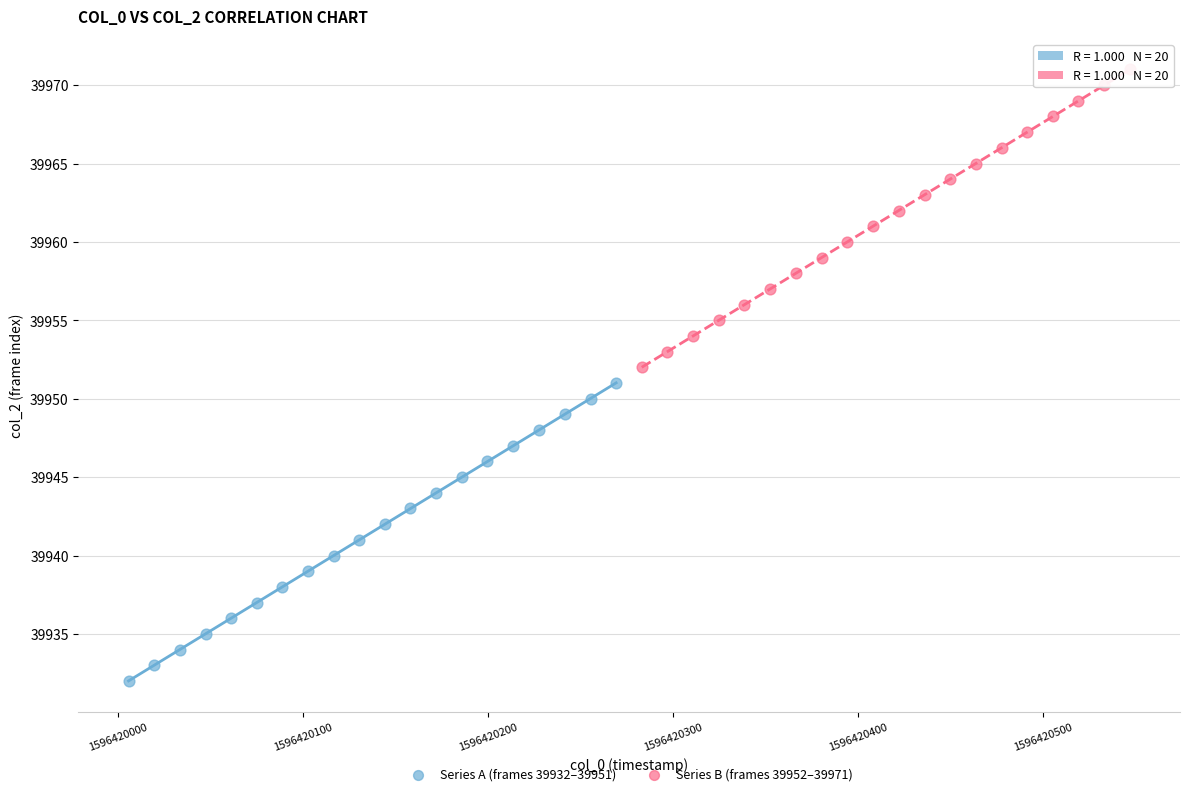

Which series reaches the maximum Y coordinate?

Series B (frames 39952–39971)